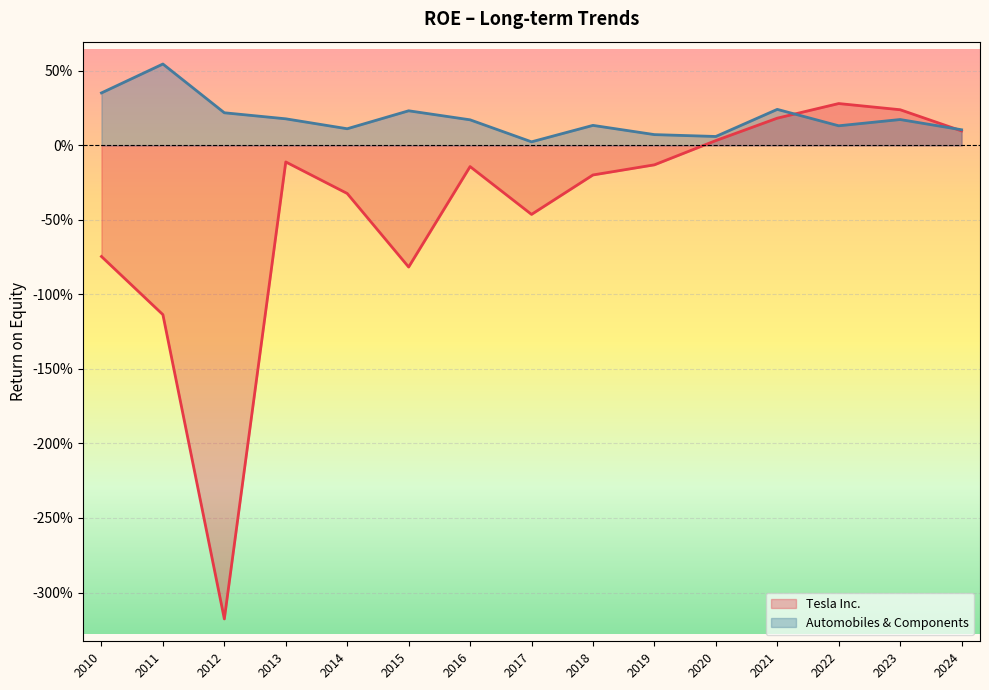

Does the chart display data point markers on the line(s)?

No